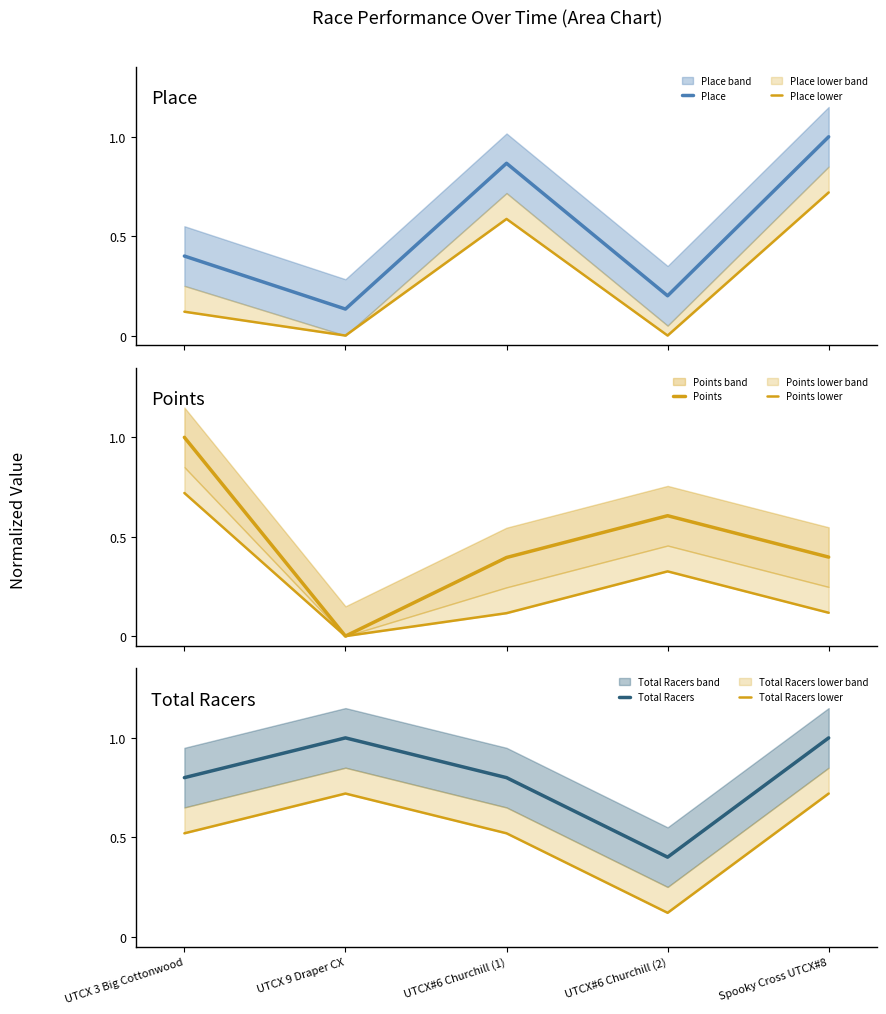

Which series has the largest range (max minus min)?

Points